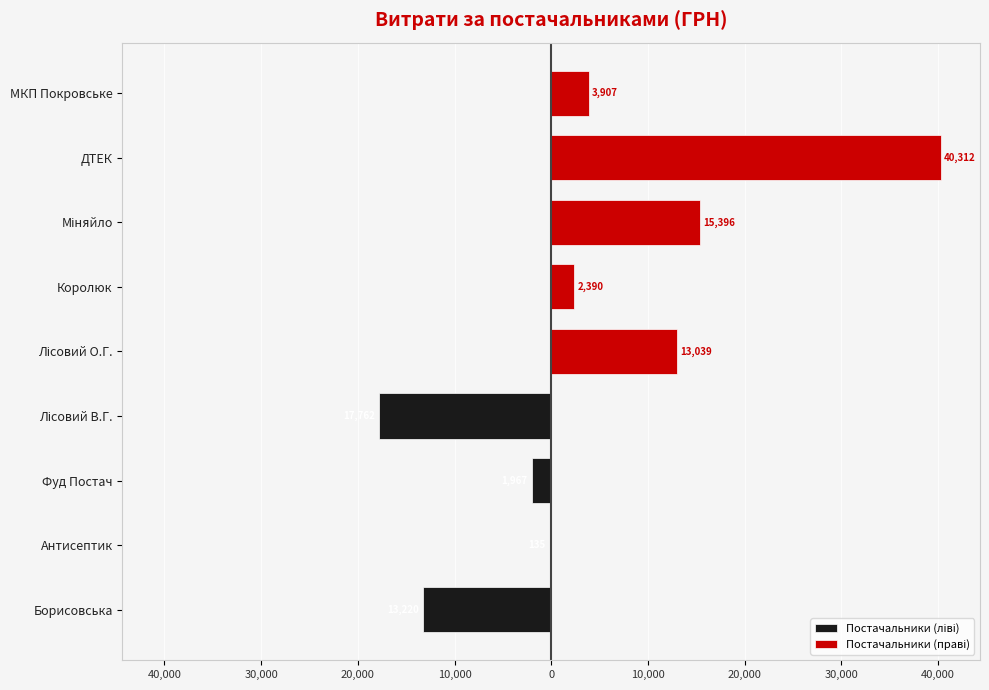

Is it true that the value at ФОП "Королюк О.В." is 2389.7?

True